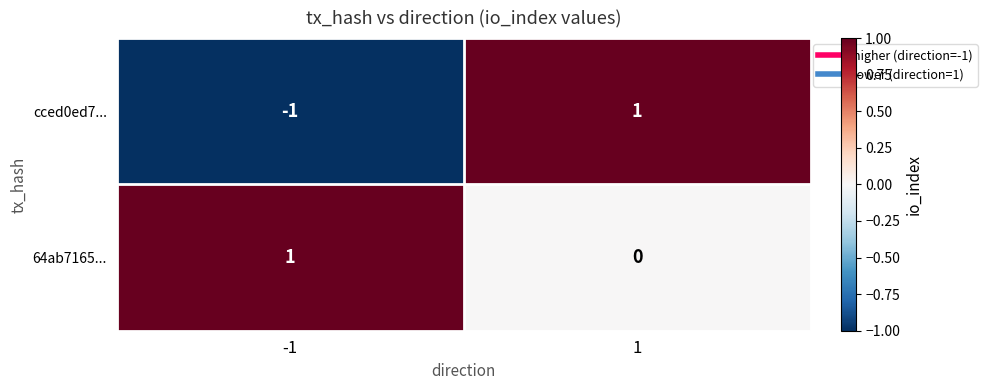

Which series has the largest total across all categories?

64ab7165...